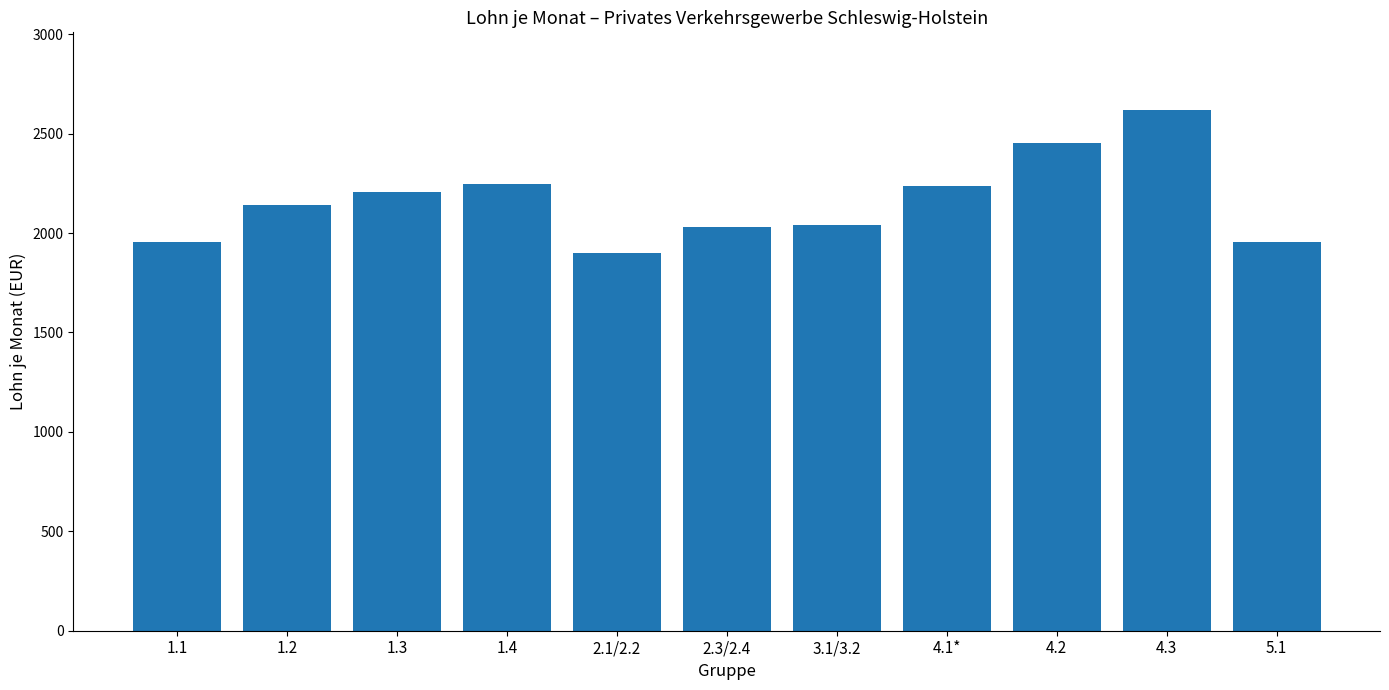

What is the label of the 7th bar from the right?

2.1/2.2